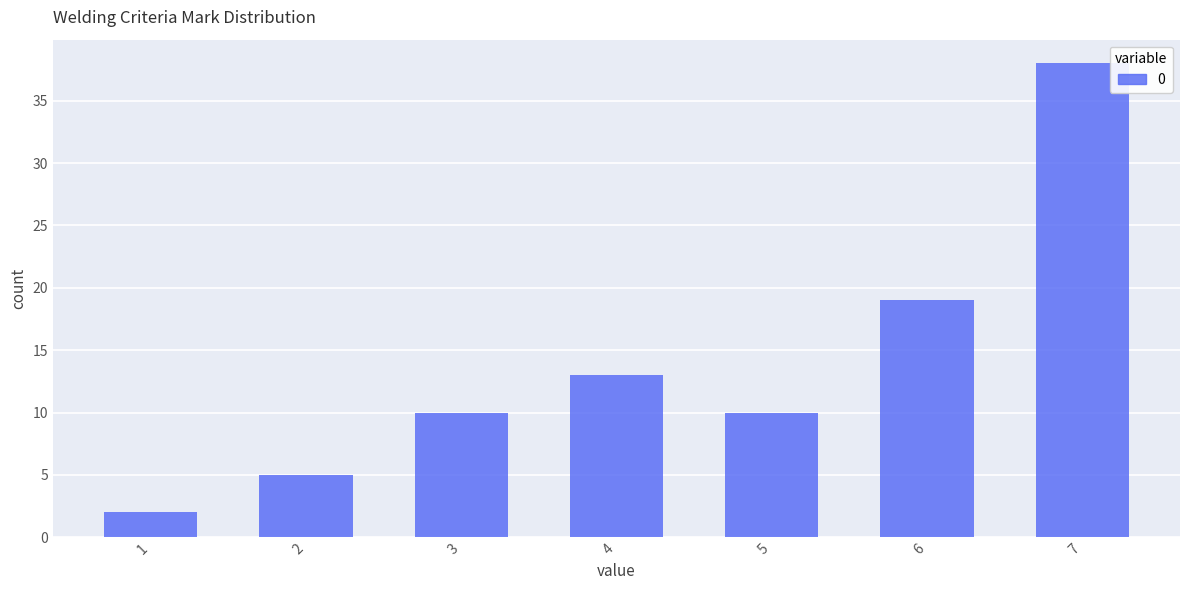

What is the value of the 3rd bar from the left?

10